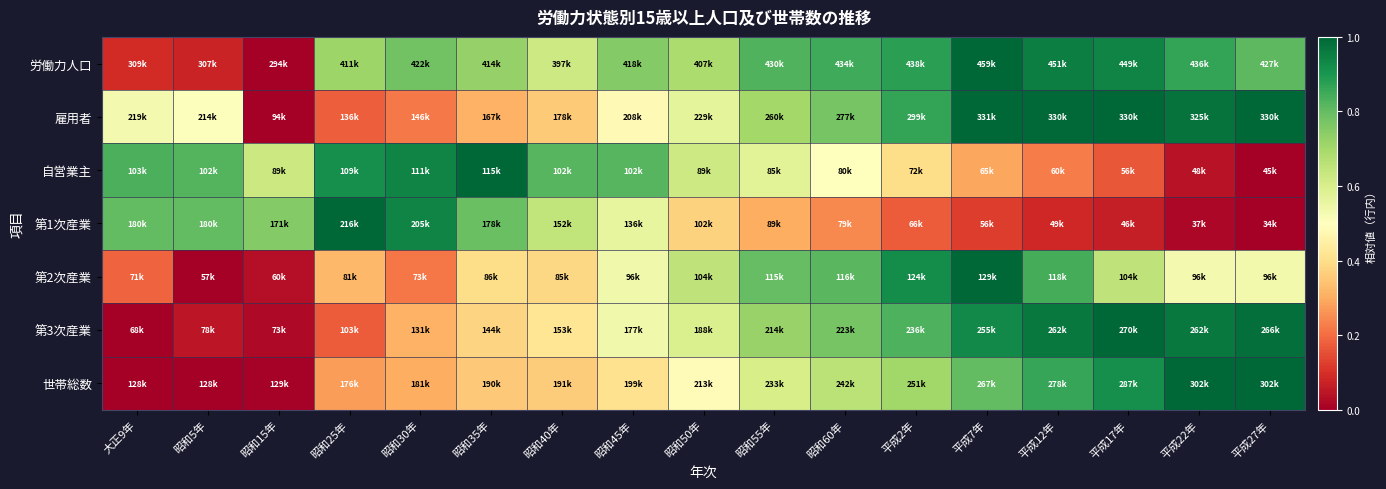

Count the number of categories in the chart.

17